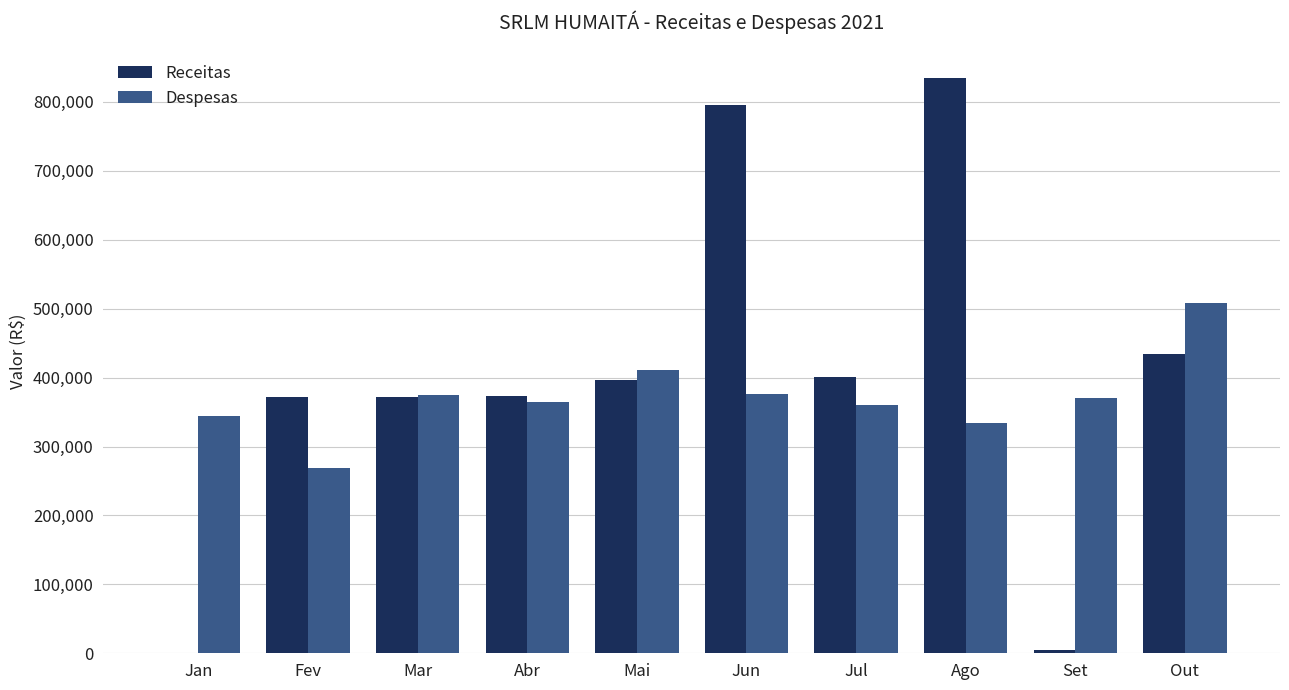

What is the difference between the Receitas values at Jul and Abr?

28128.4